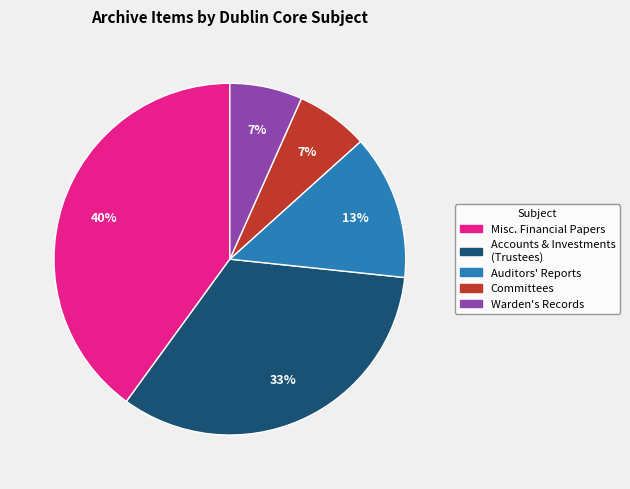

Count the number of slices in the pie.

5